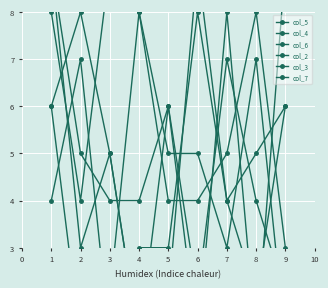

The col_6 series shows 6 at 9. True or false?

True